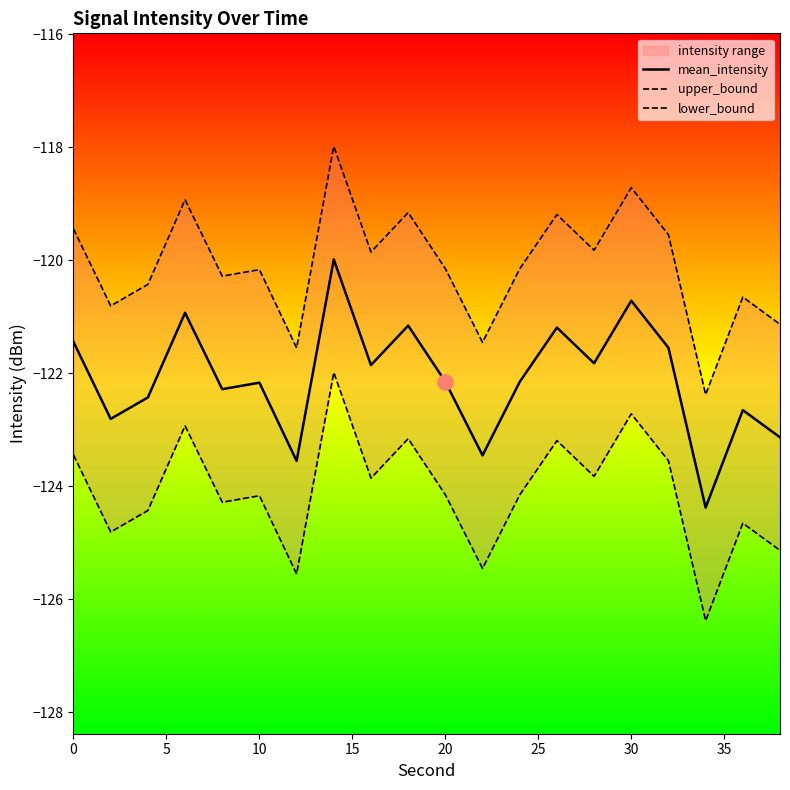

What is the highest value of the mean_intensity series?

-120.0